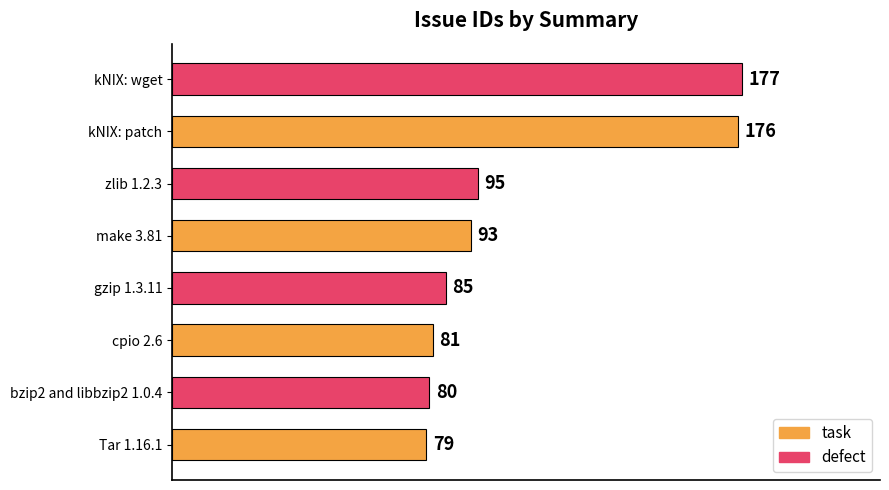

What is the change in value from Tar 1.16.1 to make 3.81?

+14